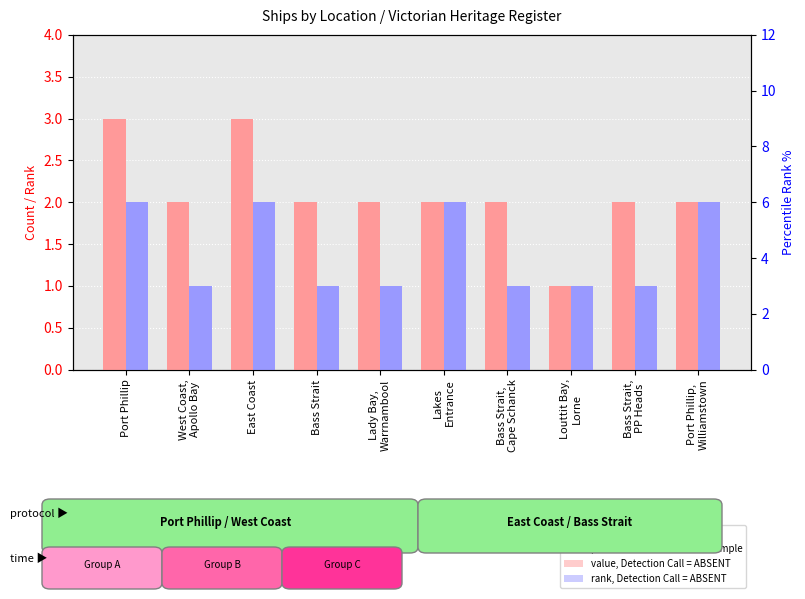

Is it true that count equals 2 at Bass Strait,
PP Heads?

True